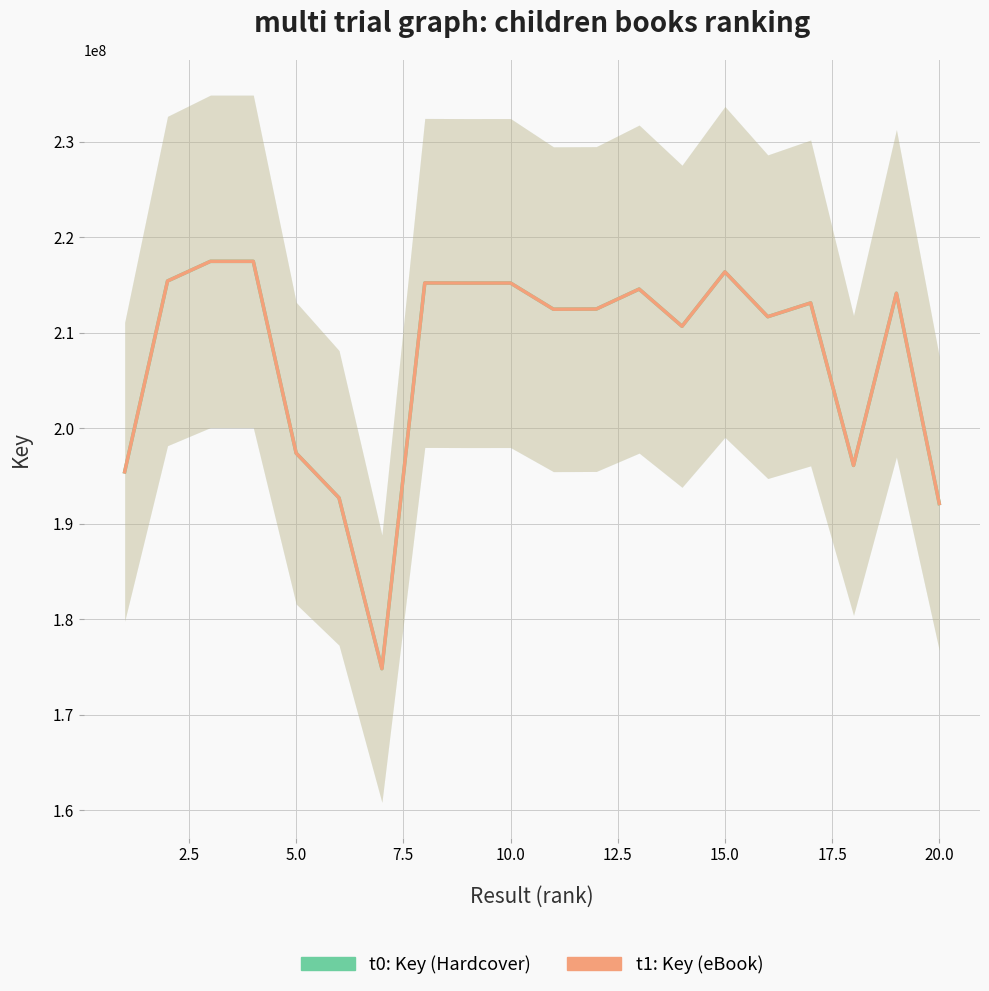

What is the value of the t1: Key (eBook) point at the 4th from the left?

217459206